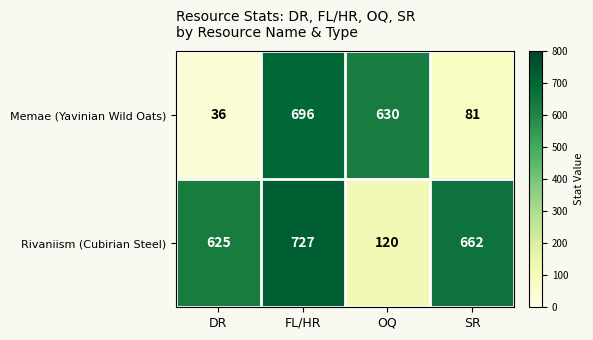

At which label is Rivaniism (Cubirian Steel) closest to 423?

DR